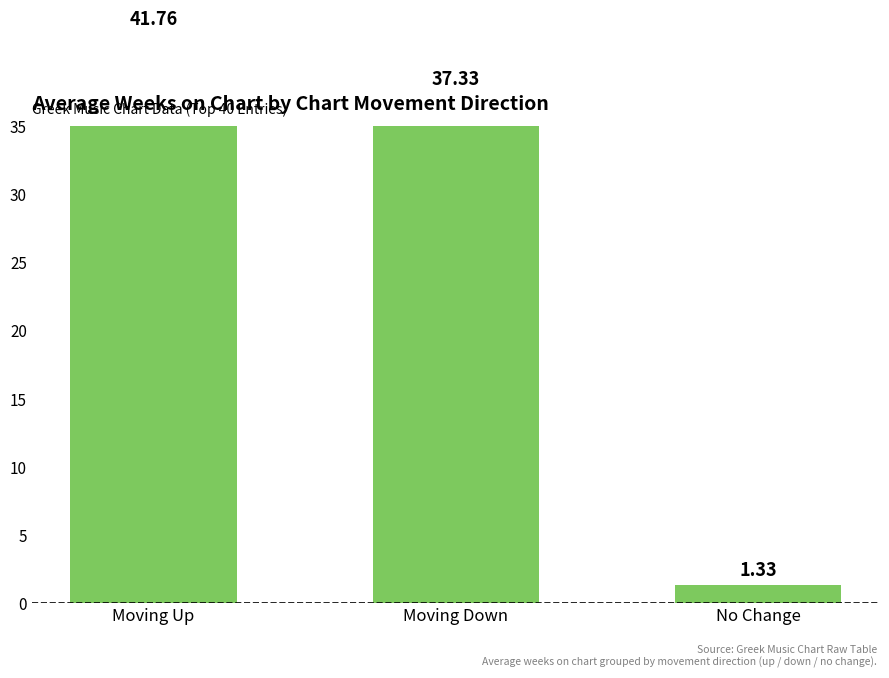

List the labels in order of value, largest first.

Moving Up, Moving Down, No Change